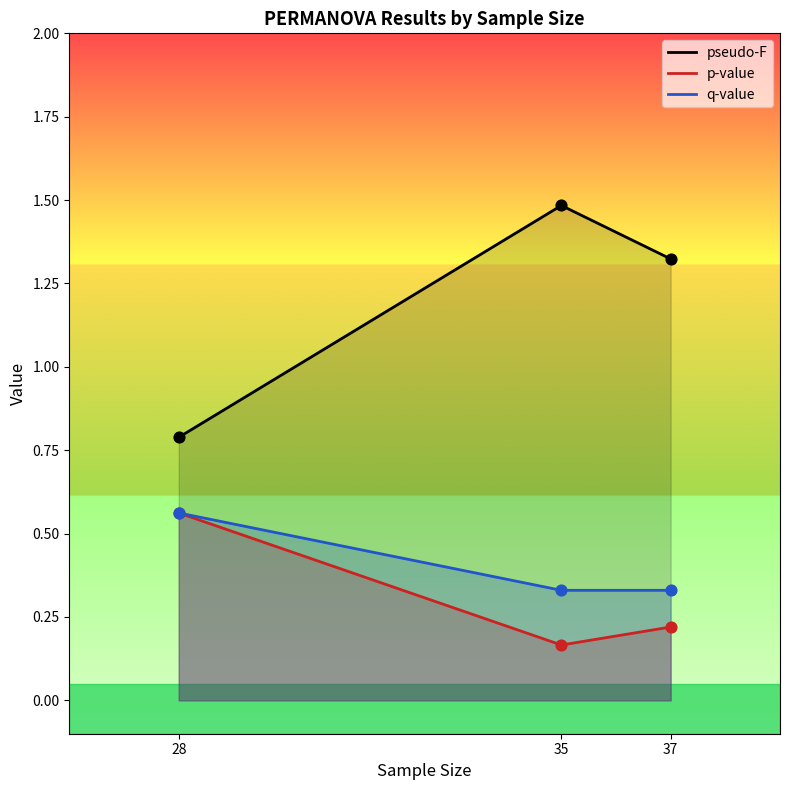

Is the value of pseudo-F at 35 greater than the value of q-value at 37?

Yes